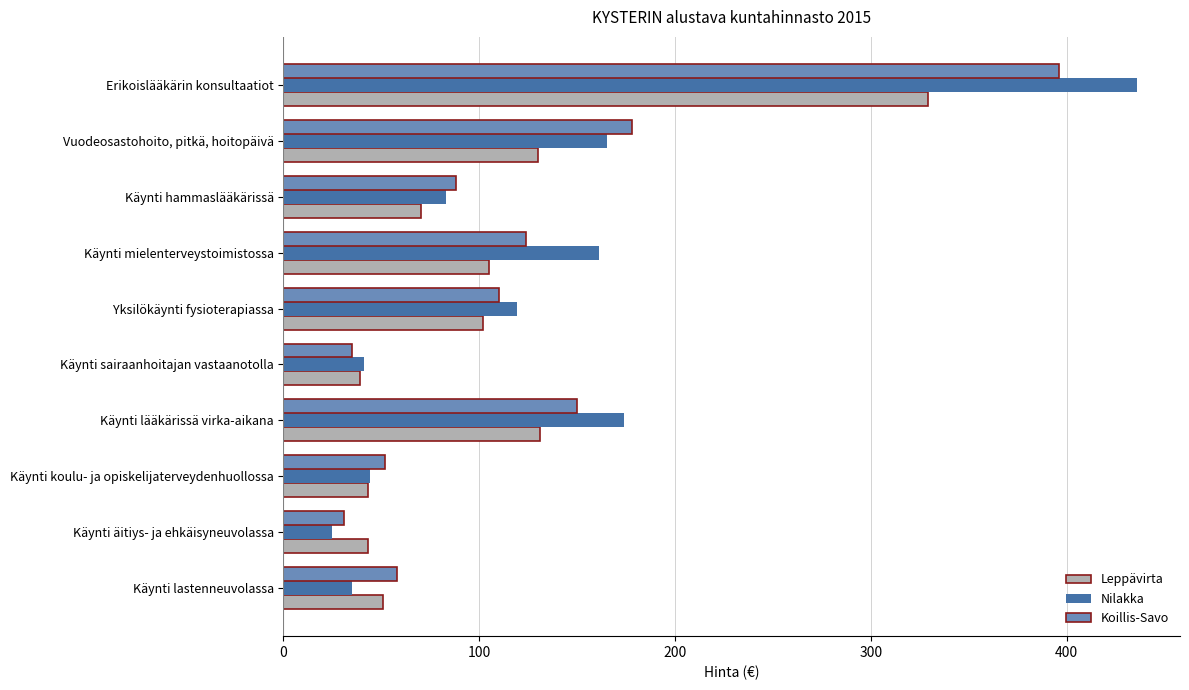

The value of Leppävirta at Käynti sairaanhoitajan vastaanotolla is 39. True or false?

True